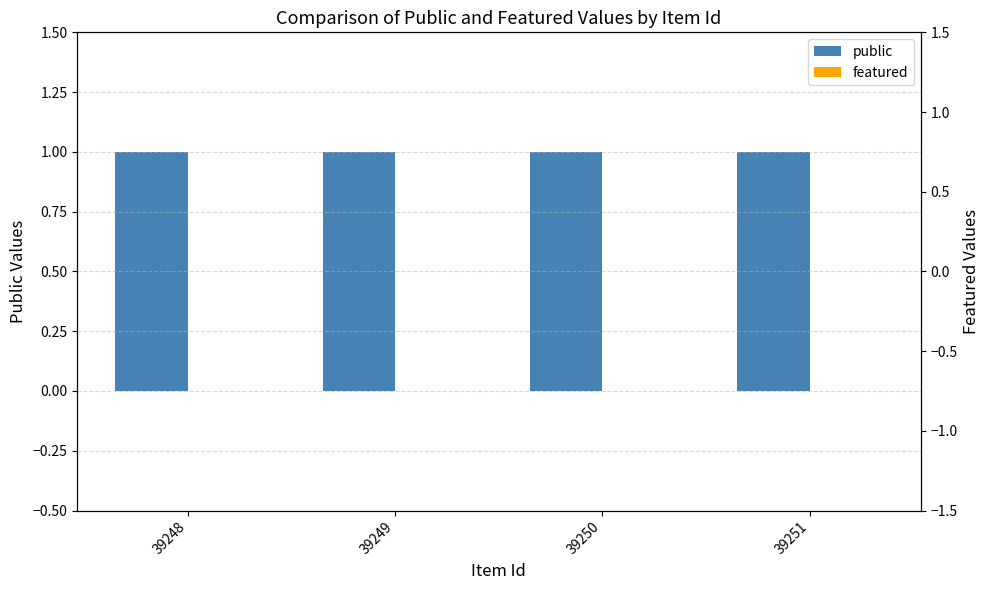

Is it true that public equals 2 at 39251?

False